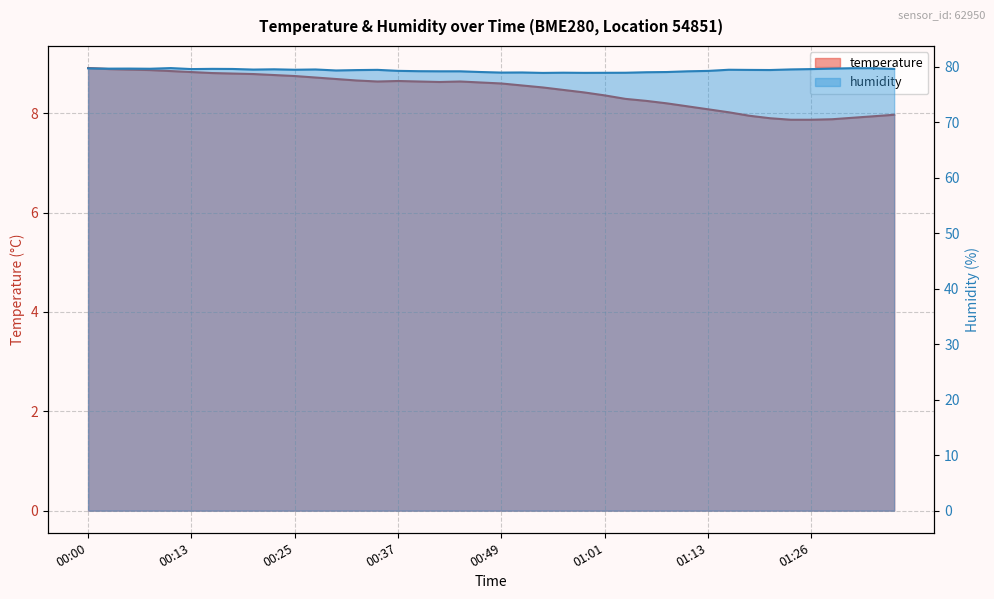

Is the value of temperature at 00:37 greater than the value of humidity at 00:17?

No